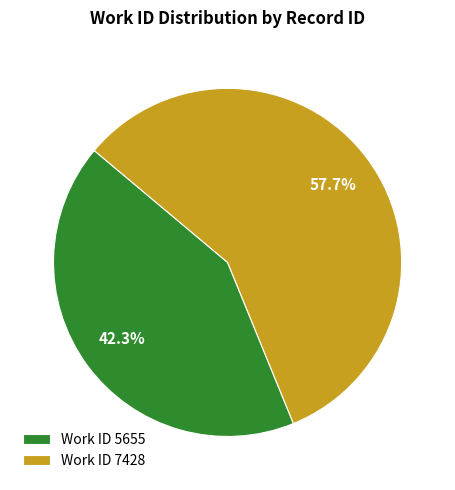

What is the smallest slice in the pie chart?

Work ID 5655